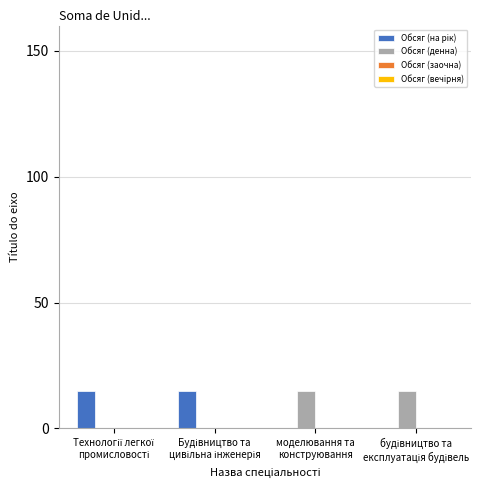

What is the maximum value shown in the chart?

15